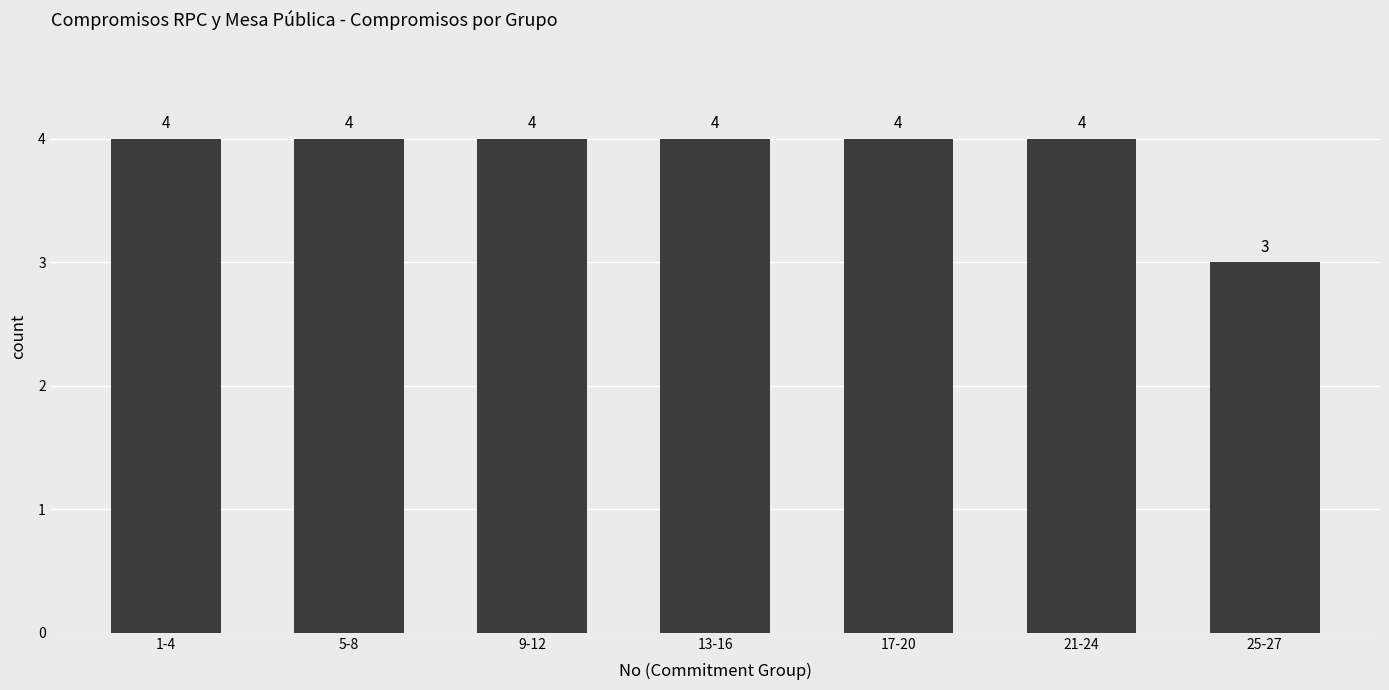

True or false: the data shows 4 at 17-20.

True